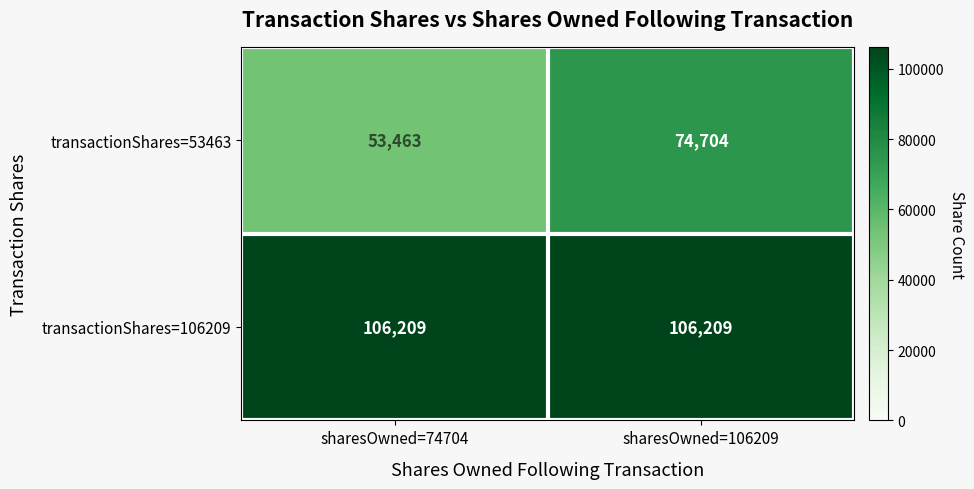

What is the spread (max minus min) of values at sharesOwned=74704?

52746